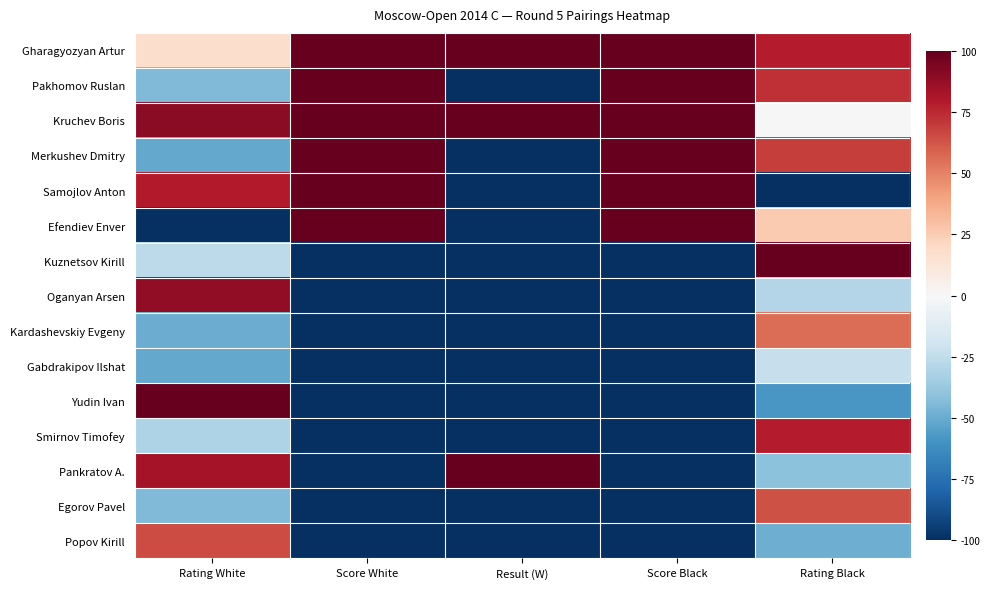

List the series in order of their peak value, highest first.

Gharagyozyan Artur, Pakhomov Ruslan, Kruchev Boris, Merkushev Dmitry, Samojlov Anton, Efendiev Enver, Kuznetsov Kirill, Yudin Ivan, Pankratov A., Oganyan Arsen, Smirnov Timofey, Popov Kirill, Egorov Pavel, Kardashevskiy Evgeny, Gabdrakipov Ilshat